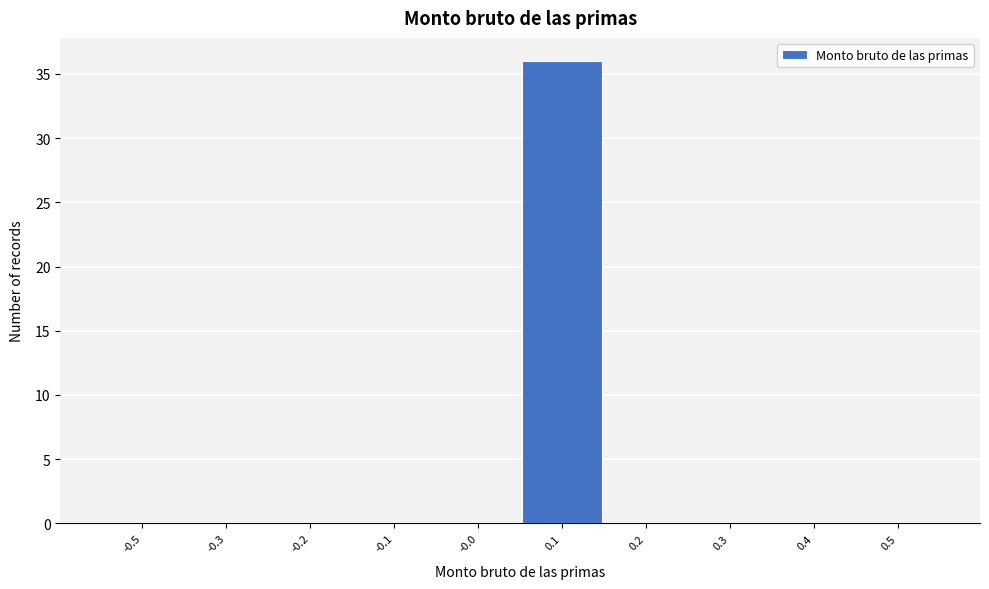

Reading left to right, what are all the values shown in this chart?

-0.5=0	-0.3=0	-0.2=0	-0.1=0	-0.0=0	0.1=36	0.2=0	0.3=0	0.4=0	0.5=0